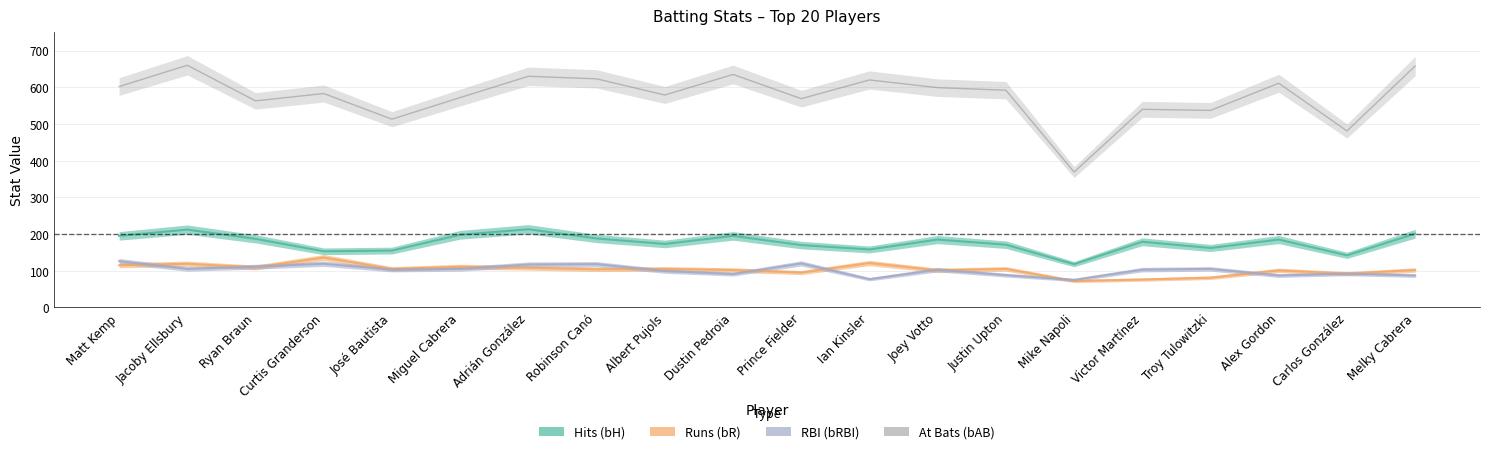

List the series in order of their peak value, lowest first.

bRBI, bR, bH, bAB